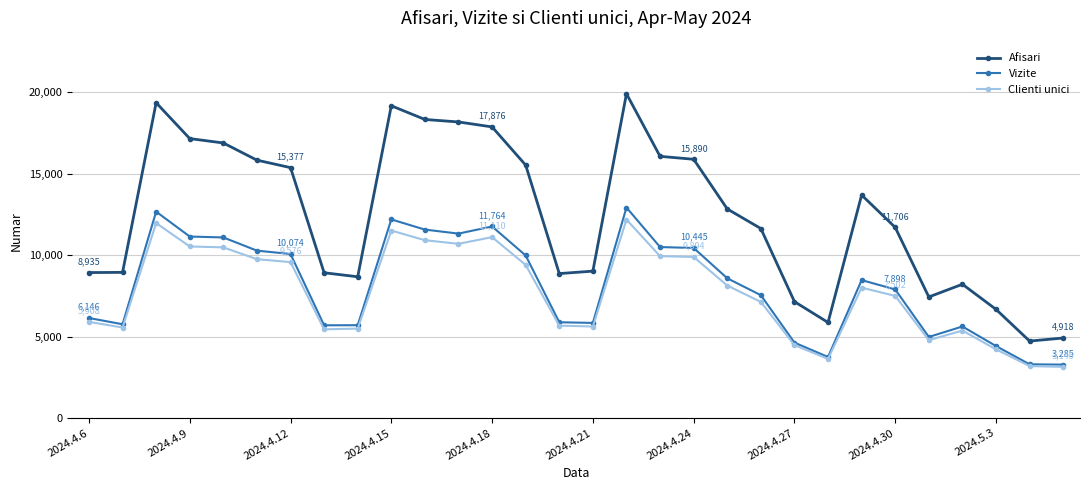

True or false: Clienti unici and Afisari cross at least once.

False